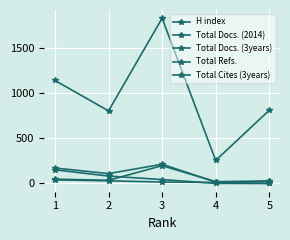

Rank the series by their maximum value, from lowest to highest.

H index, Total Cites (3years), Total Docs. (2014), Total Docs. (3years), Total Refs.